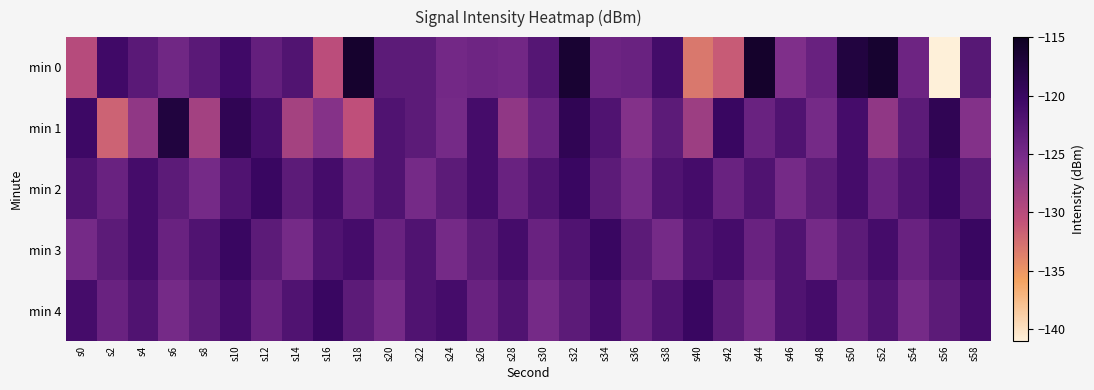

What is the total value across all series at s34?

-610.3